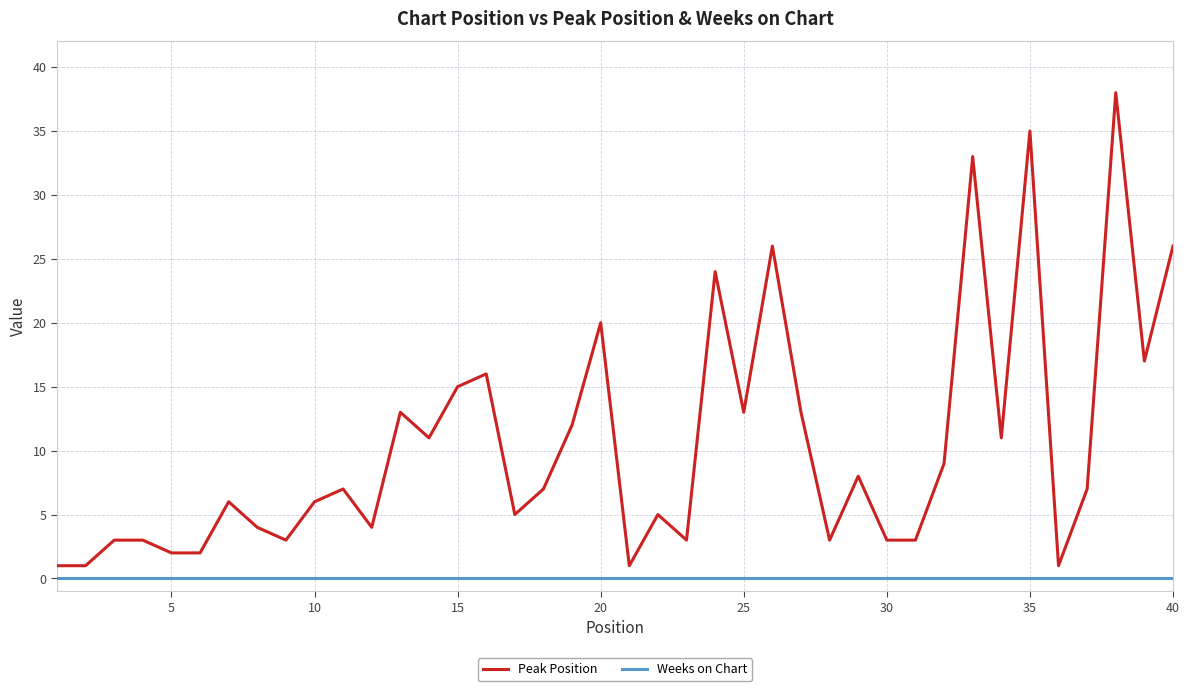

What is the greatest value displayed?

38